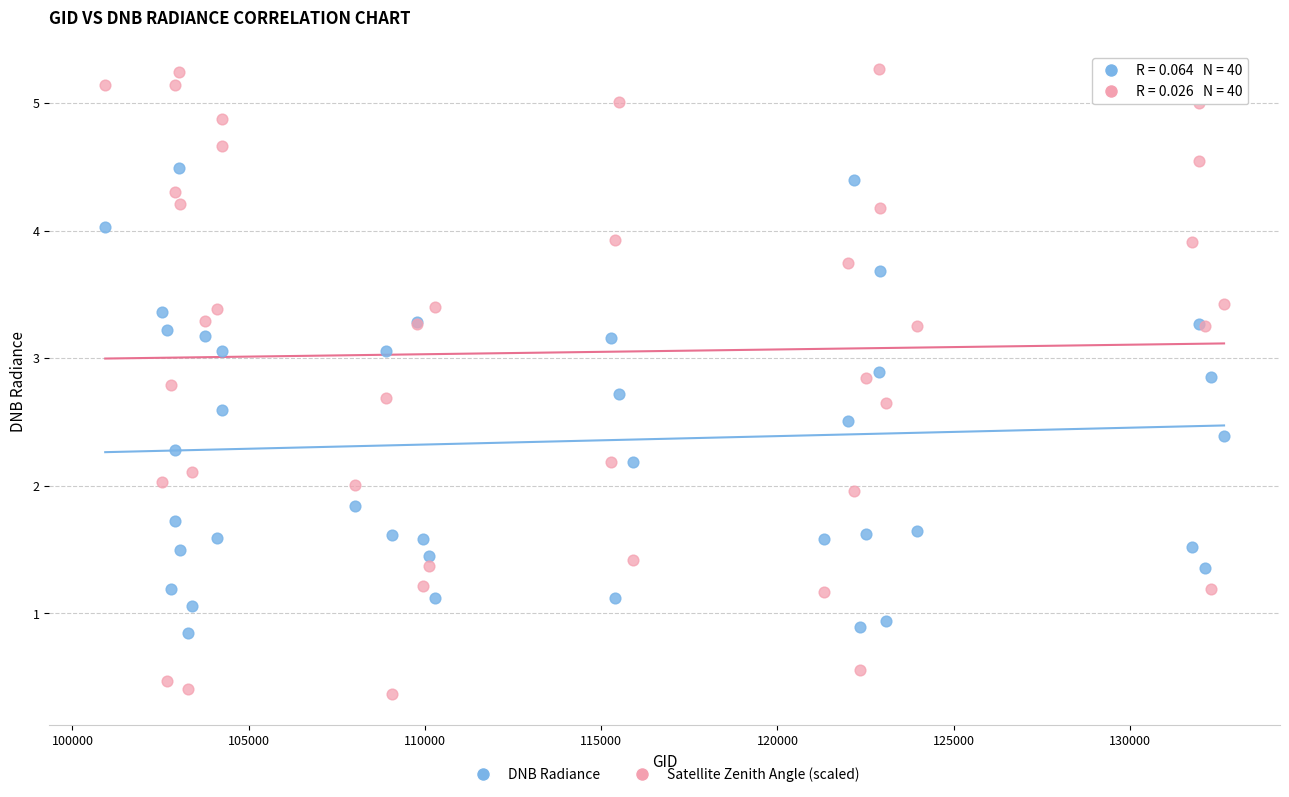

Which series has the widest spread of Y values?

Satellite Zenith Angle (scaled)